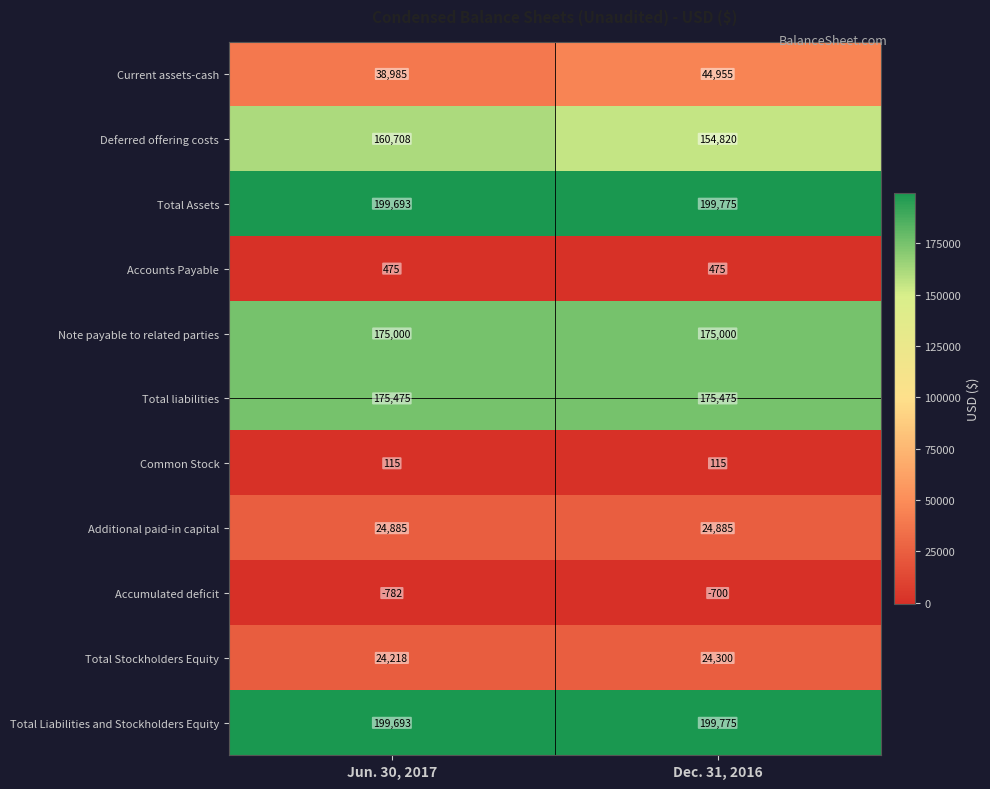

Which series has the largest range (max minus min)?

Current assets-cash